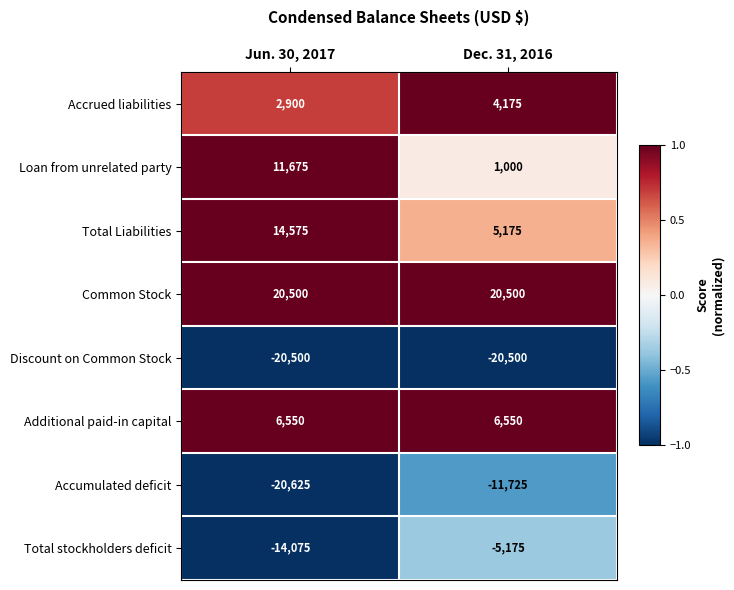

Reading left to right, transcribe all the data shown in this chart.

Accrued liabilities: 2900	4175
Loan from unrelated party: 11675	1000
Total Liabilities: 14575	5175
Common Stock: 20500	20500
Discount on Common Stock: -20500	-20500
Additional paid-in capital: 6550	6550
Accumulated deficit: -20625	-11725
Total stockholders deficit: -14075	-5175